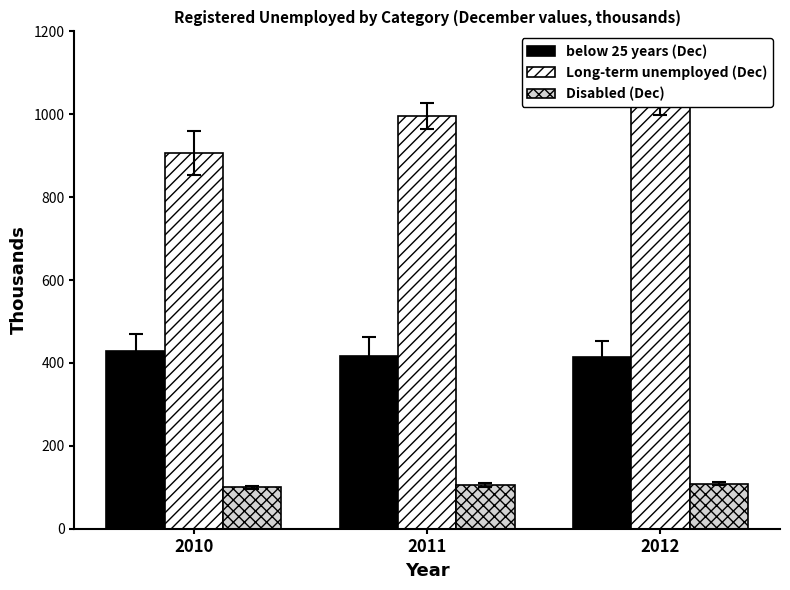

What is the sum of the Disabled (Dec) values at 2010 and 2012?

209.0